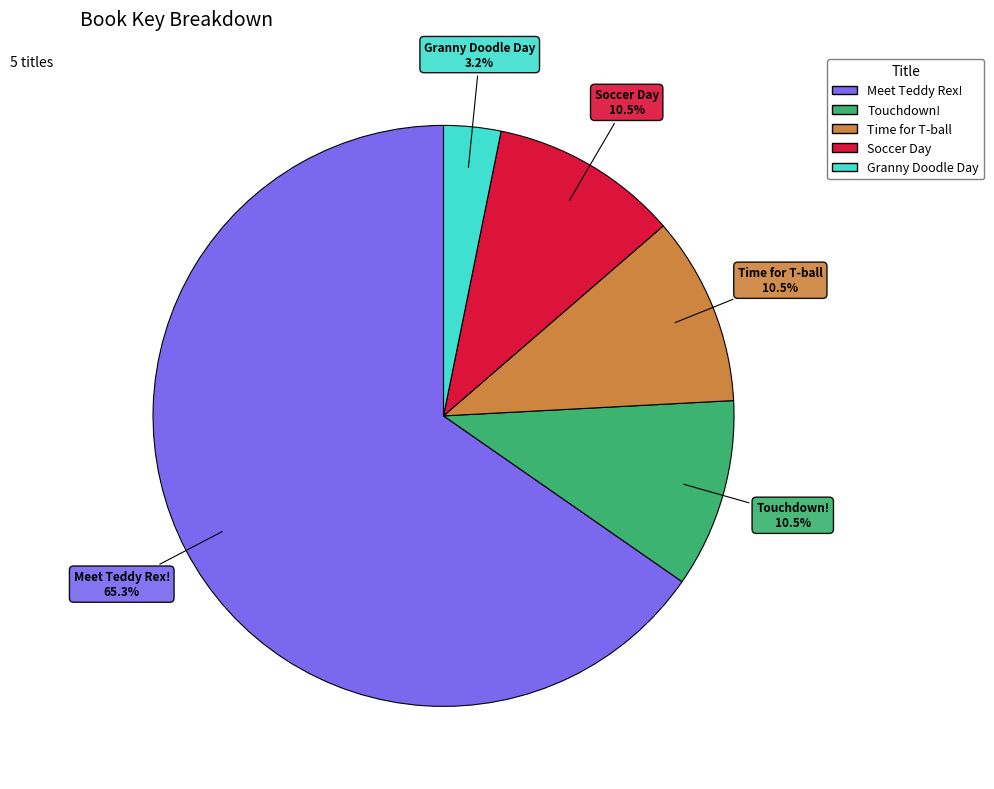

Do Touchdown! and Granny Doodle Day together represent more than half of the pie?

No